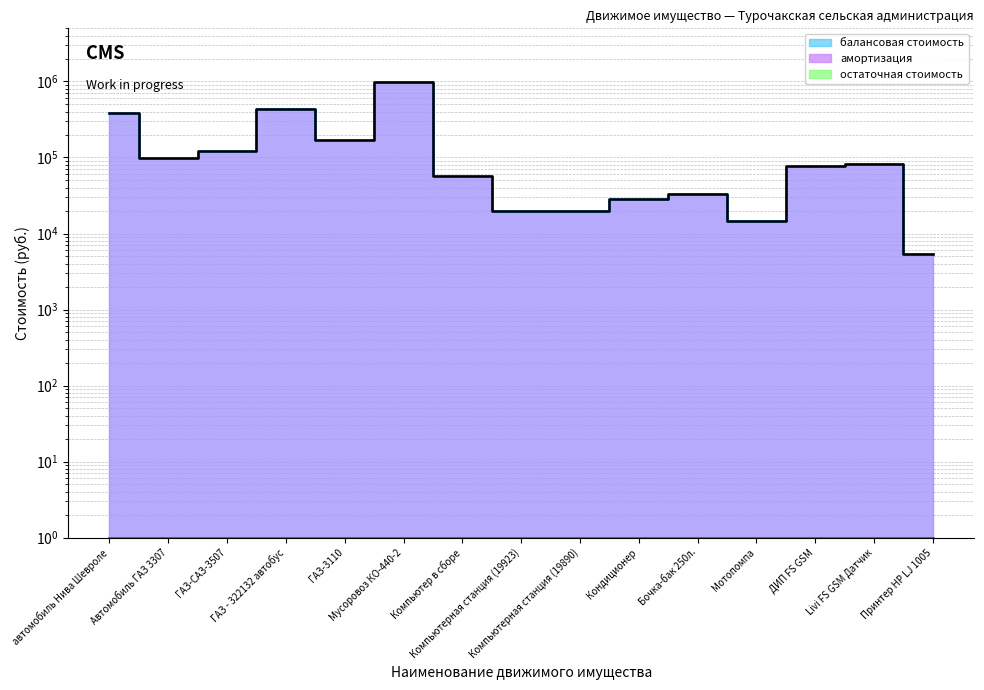

What is the difference between the maximum and minimum values in the амортизация series?

968740.0